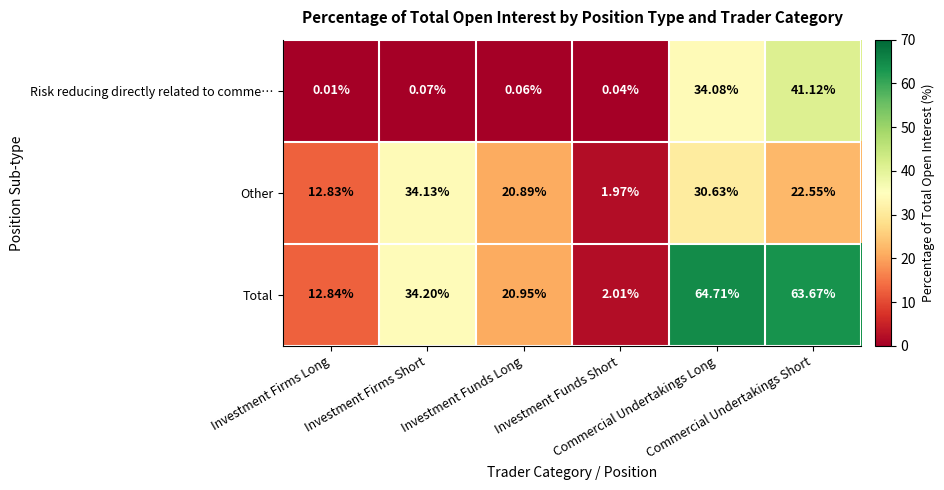

Which series has the largest total across all categories?

Total